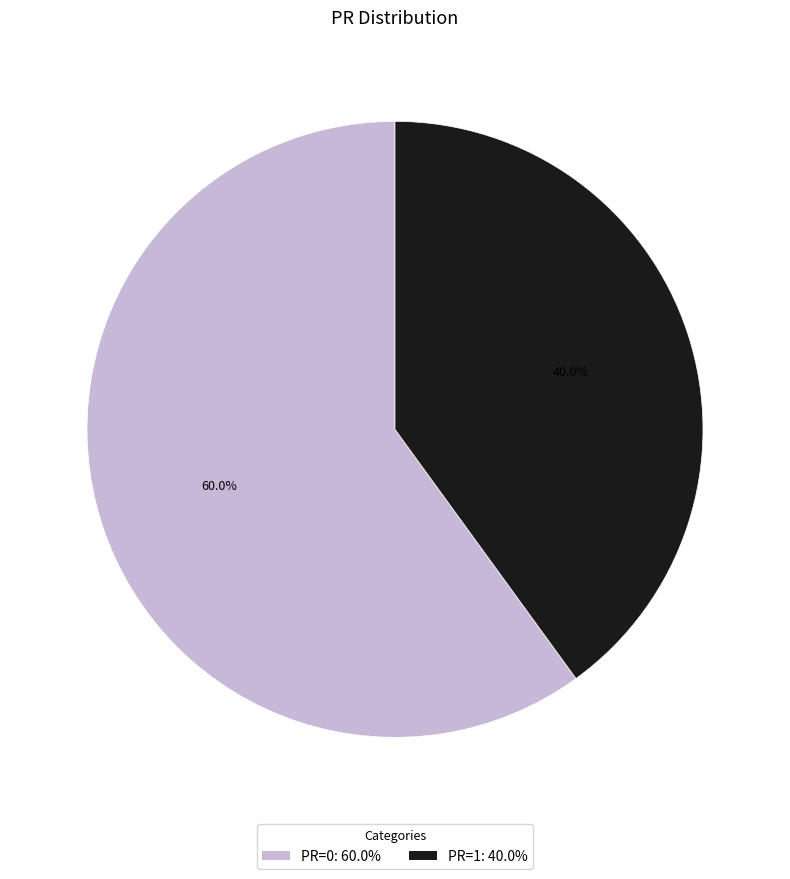

To the nearest percent, what is the difference between the largest and smallest slice percentages?

20%